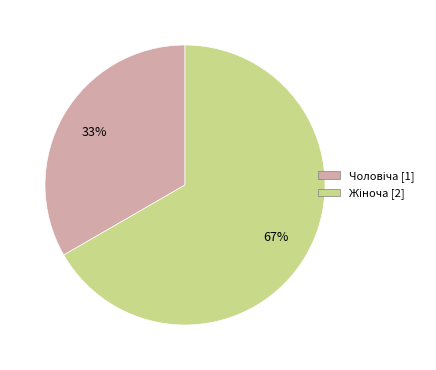

Does any single category account for the majority?

Yes